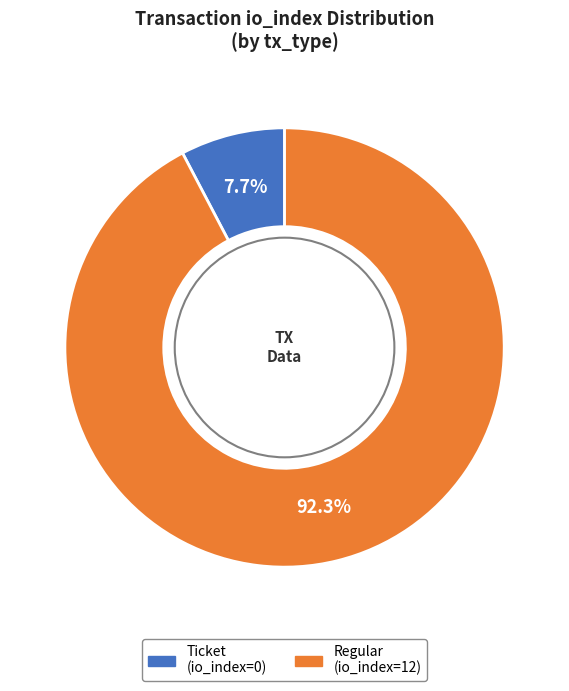

To the nearest percent, what is the difference between the largest and smallest slice percentages?

85%